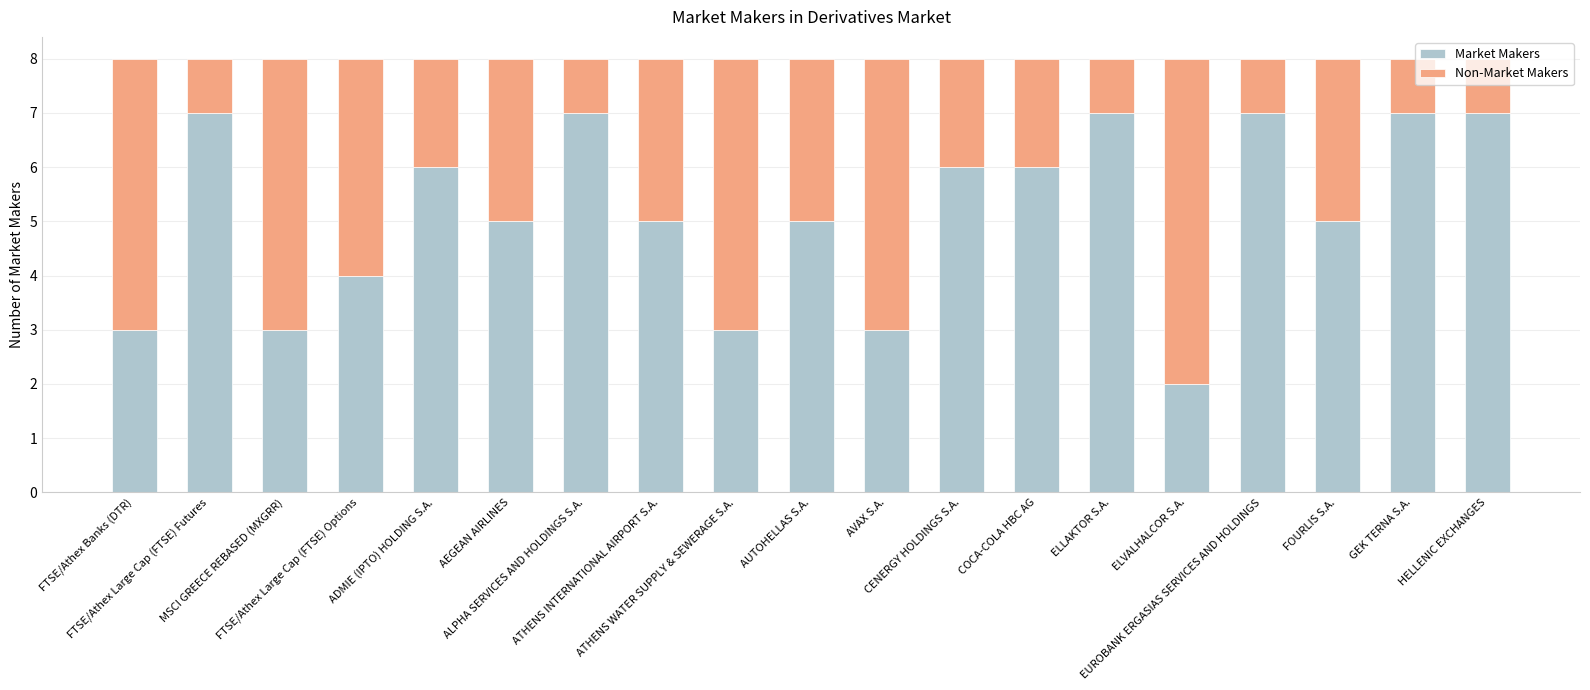

What is the average value of the Market Makers series?

5